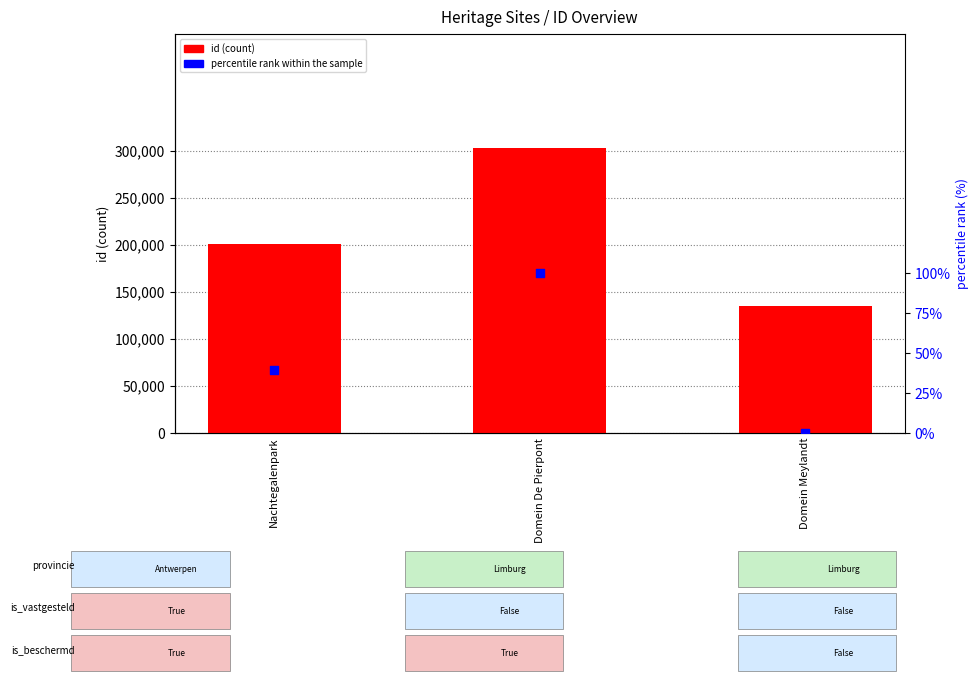

Is the value of id at Nachtegalenpark greater than the value of percentile rank within the sample at Domein De Pierpont?

Yes